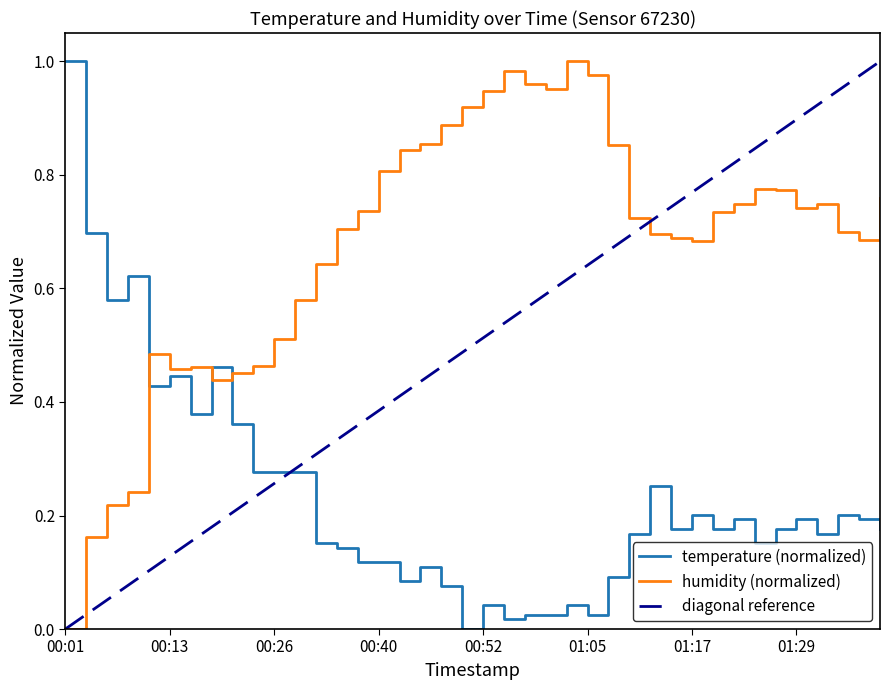

What is the approximate value of temperature at 00:38?

0.1